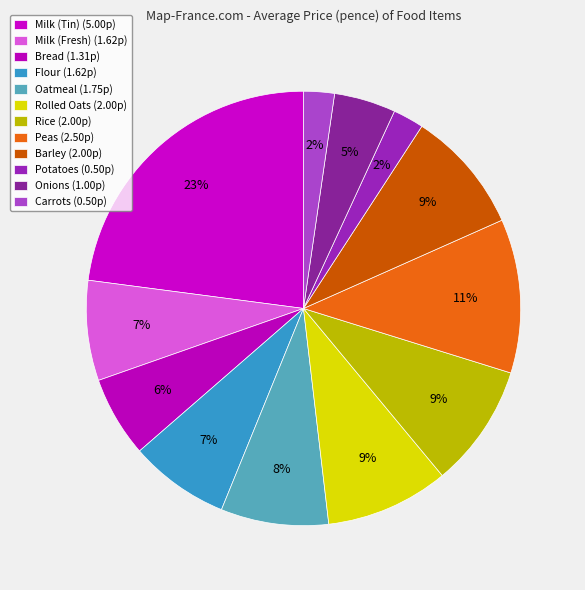

To the nearest percent, what is the average slice percentage?

8%